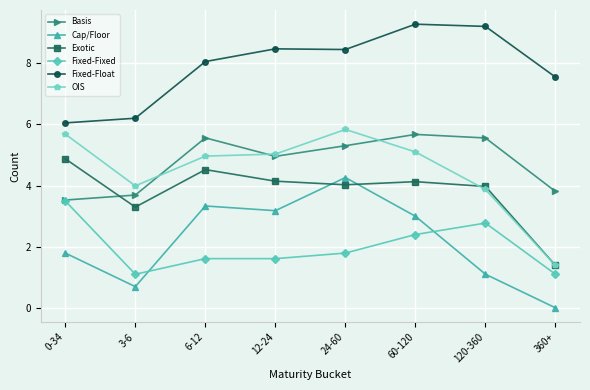

What is the value of the Basis point at the 2nd from the left?

3.7